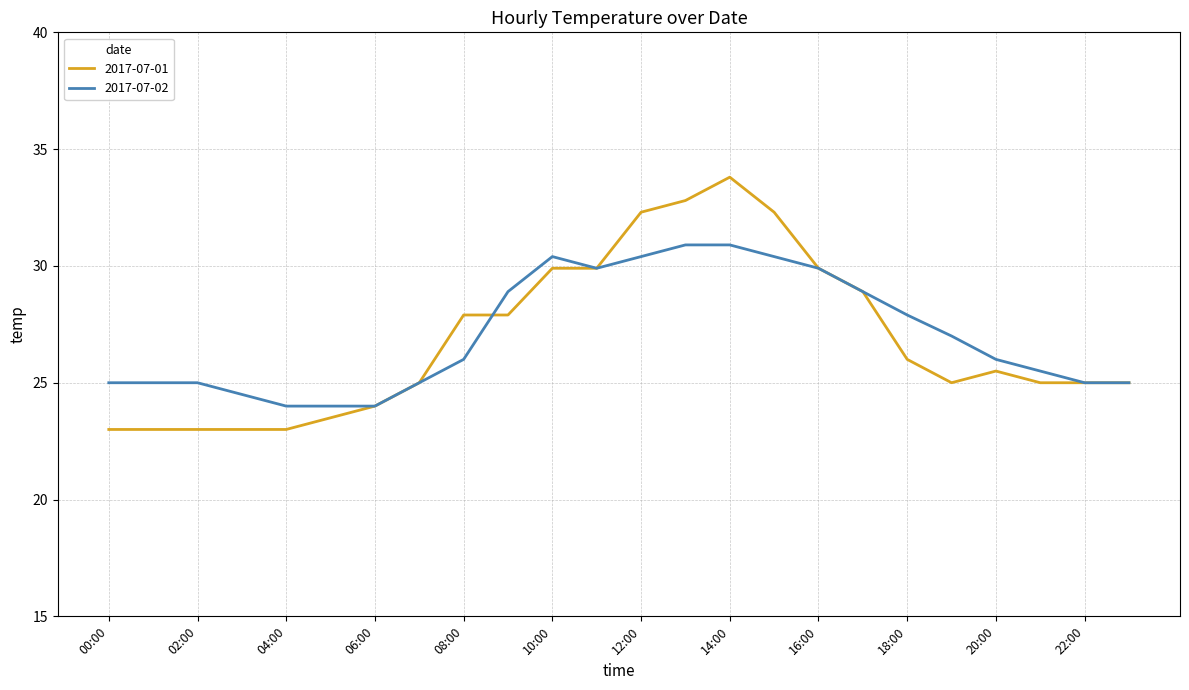

What is the maximum value for 2017-07-01?

33.8